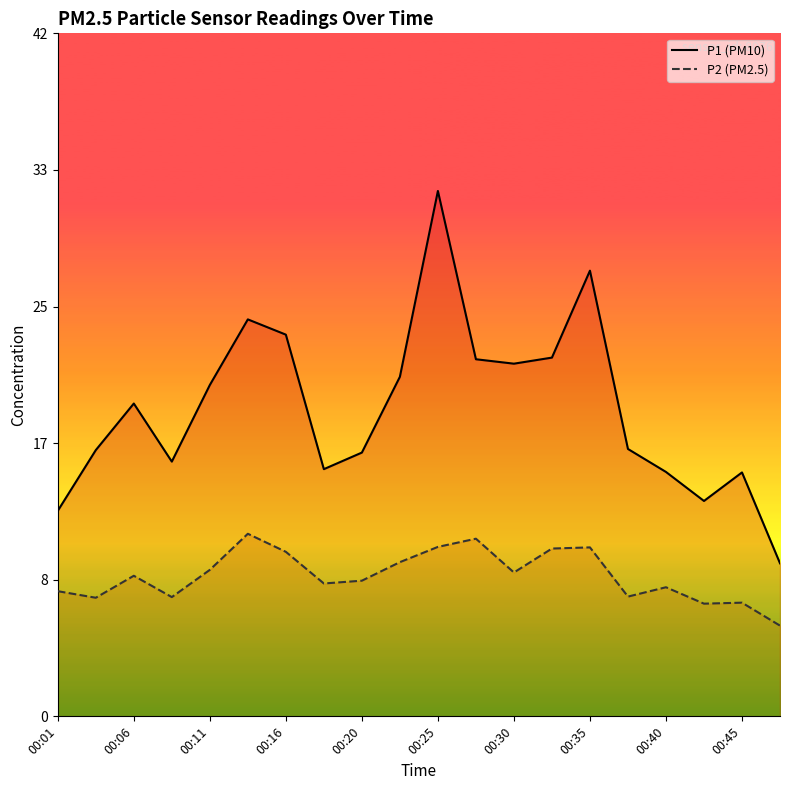

How many lines are shown in the chart?

2